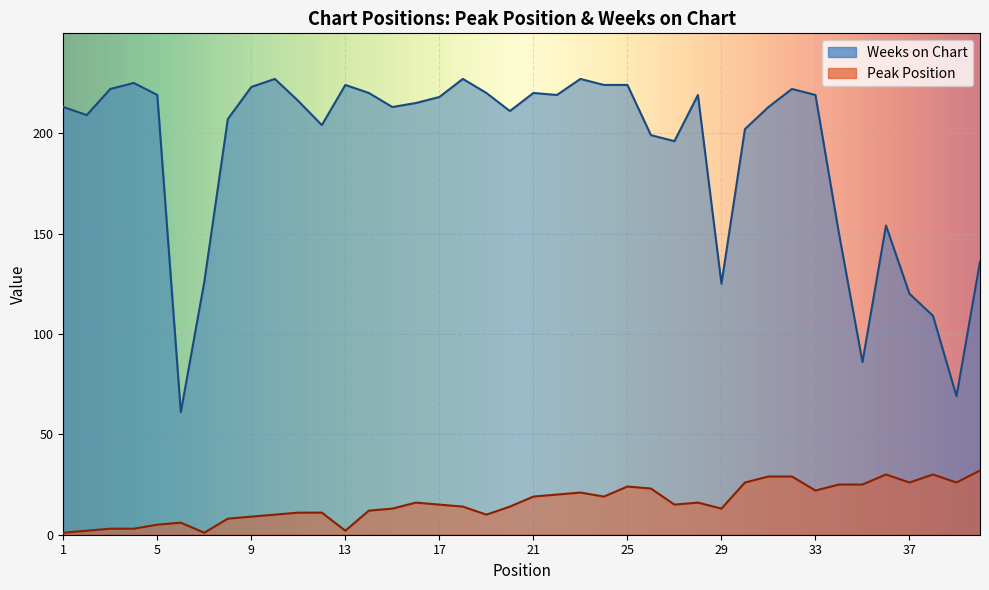

How many data points does each series have?

40